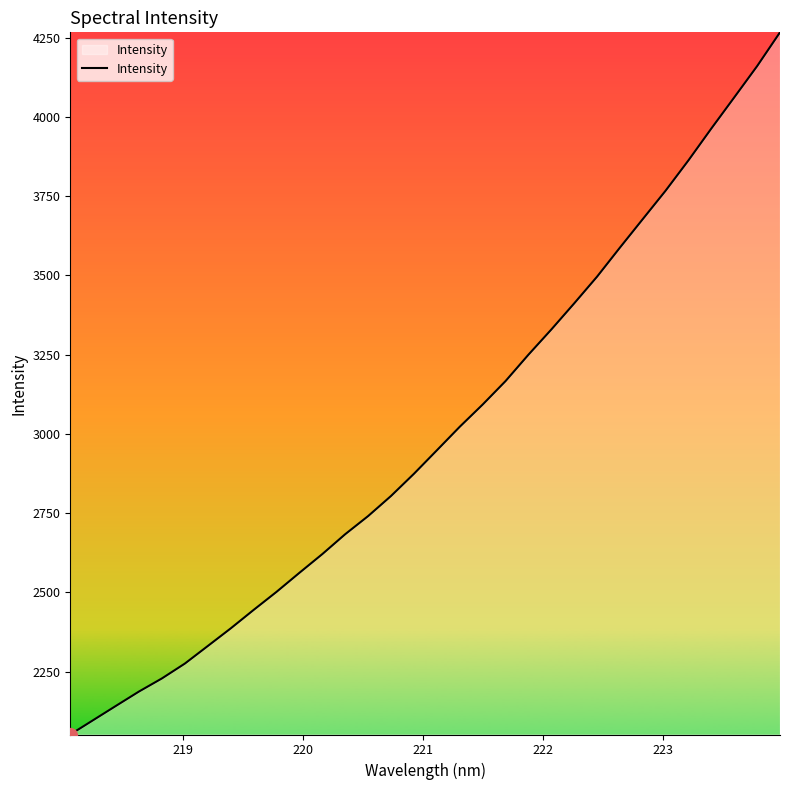

What is the difference between the maximum and minimum values?

2214.6